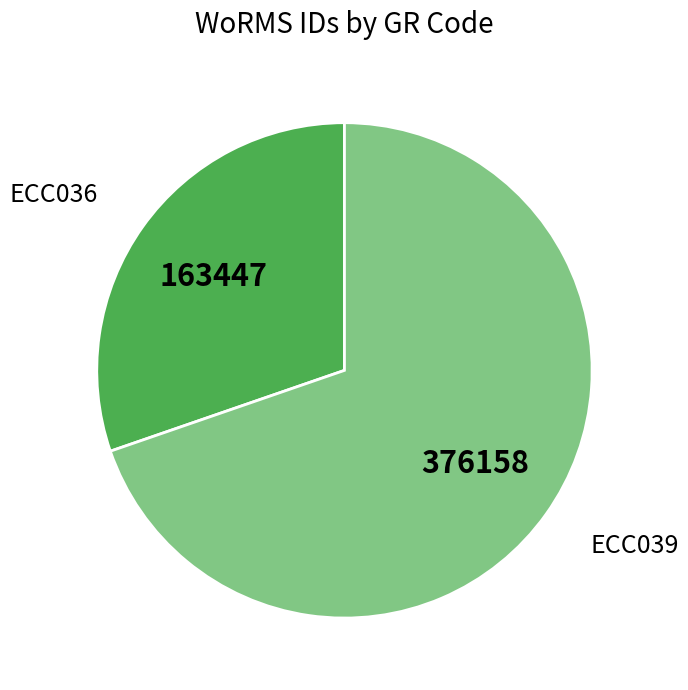

Is the sum of ECC039 and ECC036 greater than half?

Yes